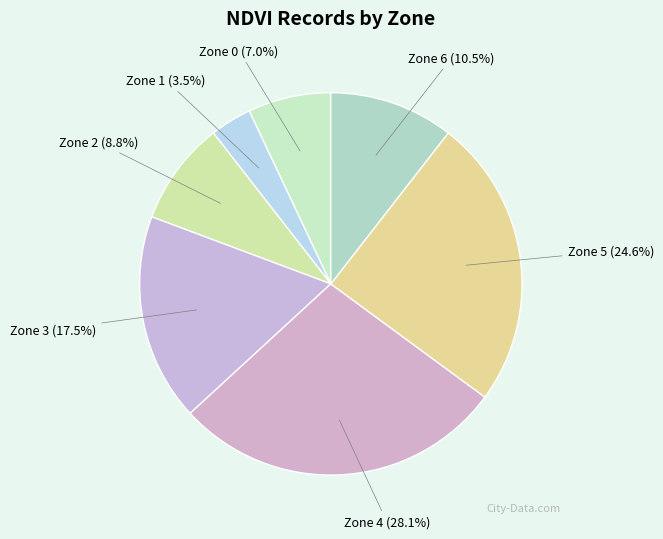

Which has a higher value, Zone 1 or Zone 2?

Zone 2